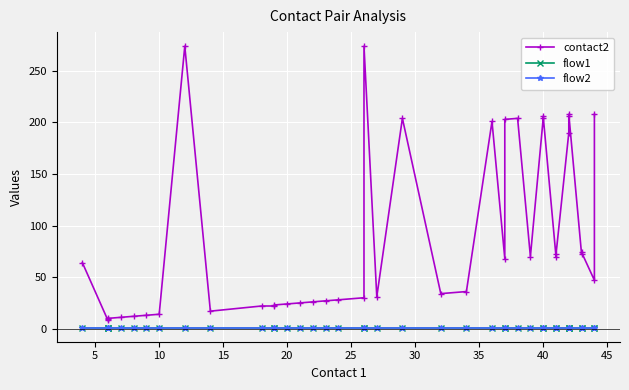

At which category is the sum across all series the highest?

40